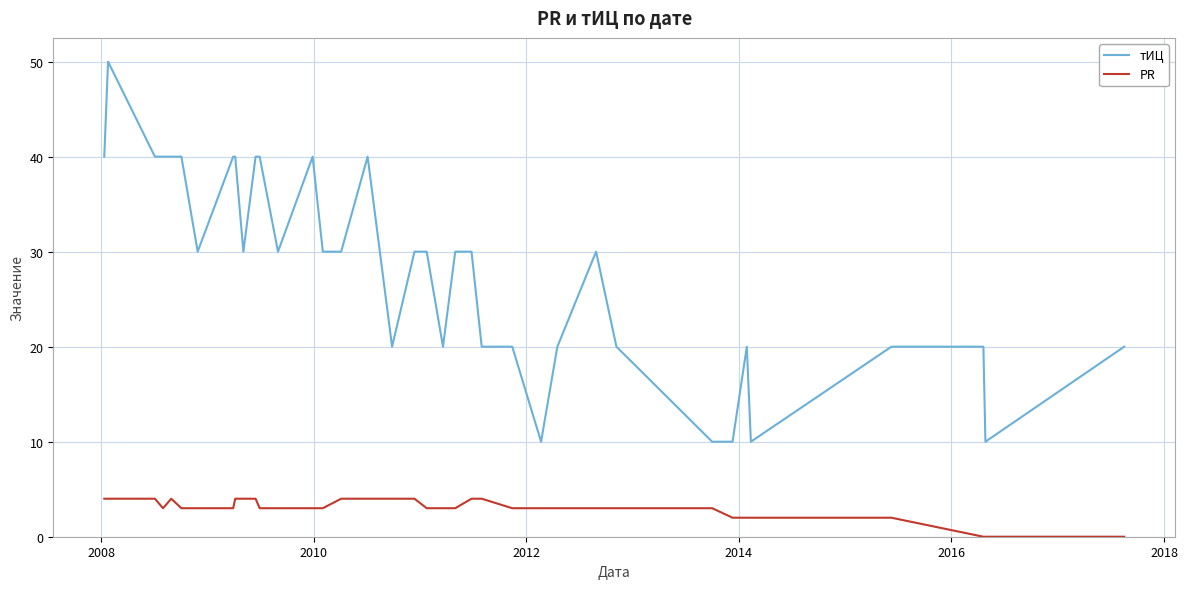

List the series in order of their peak value, lowest first.

PR, тИЦ